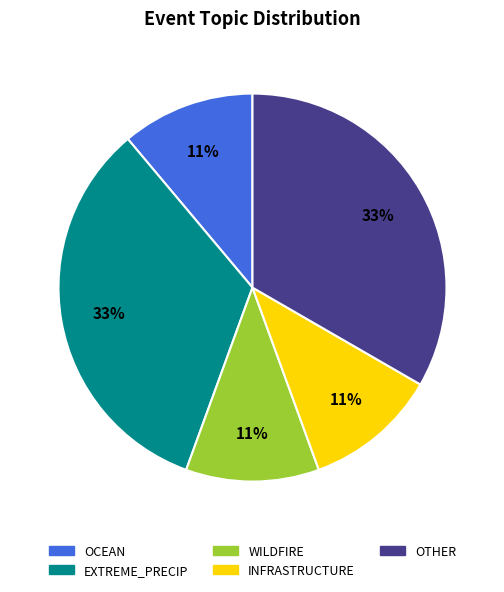

Is there a majority slice in this chart?

No